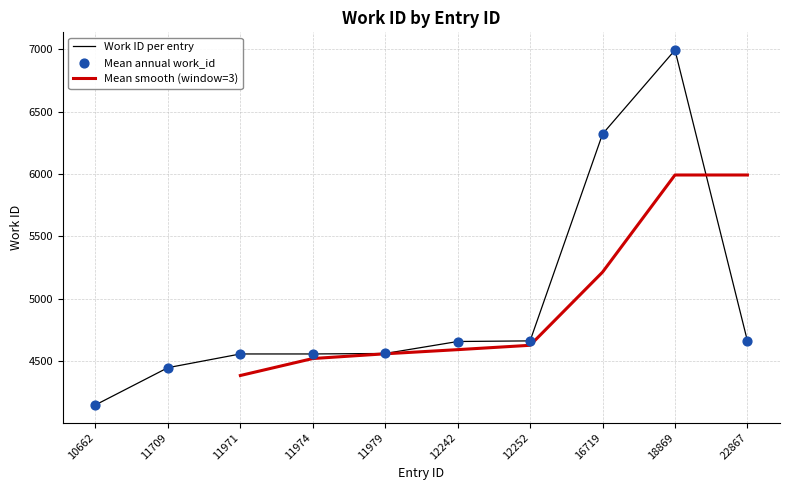

What is the change in value from 11709 to 11979?

+114